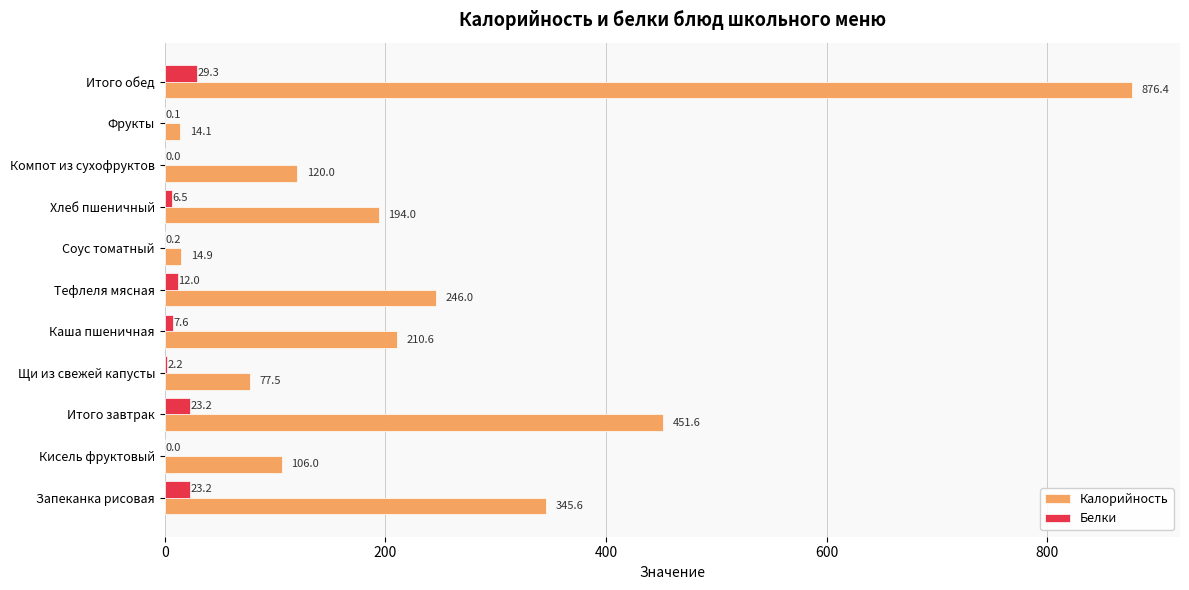

At which category is the sum across all series the highest?

Итого обед